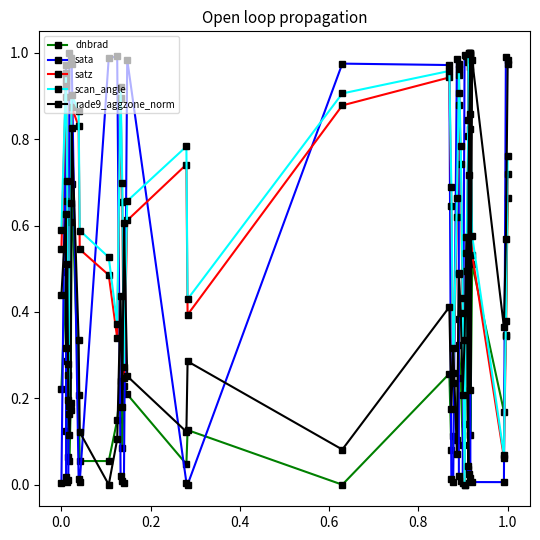

True or false: dnbrad has more than 0 interior local peaks.

True